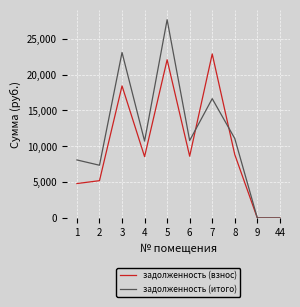

How many values in the задолженность (итого) series exceed 10802?

5